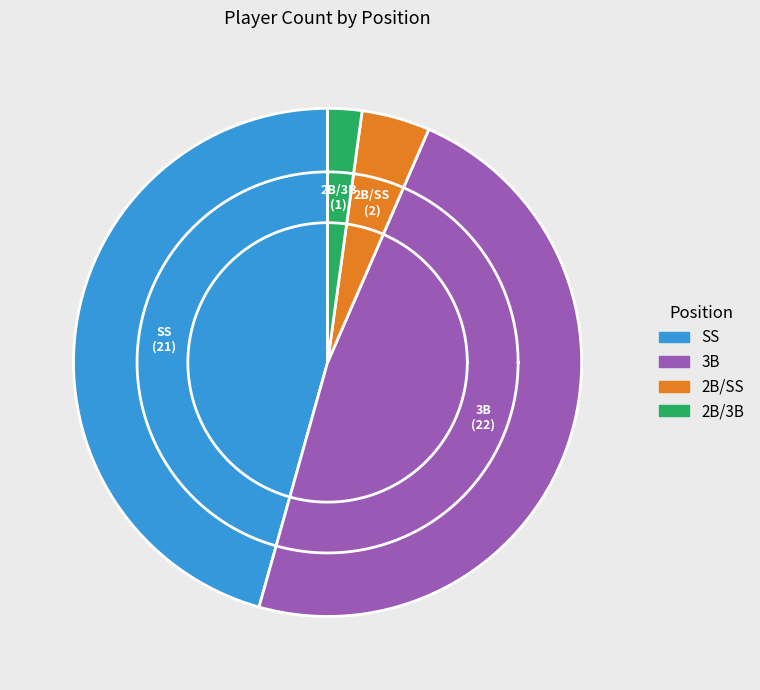

To the nearest percent, what is the average slice percentage?

25%